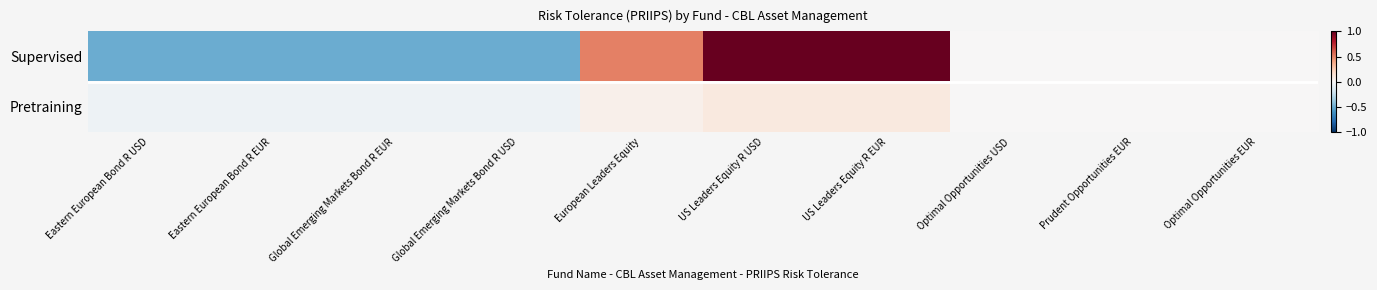

At how many categories does at least one series exceed 0?

3